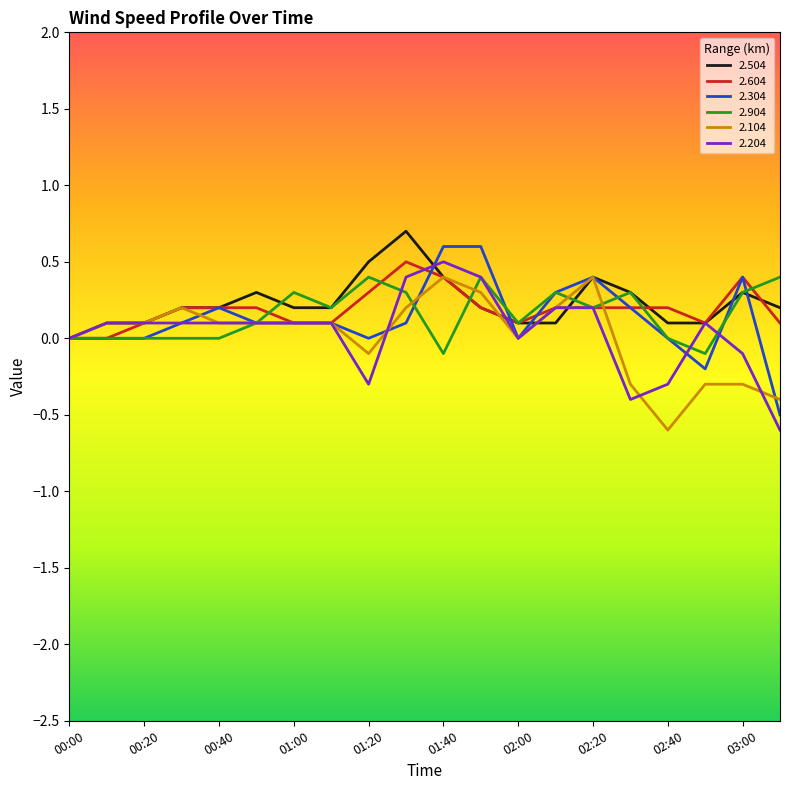

What is the minimum value for 2.204?

-0.6